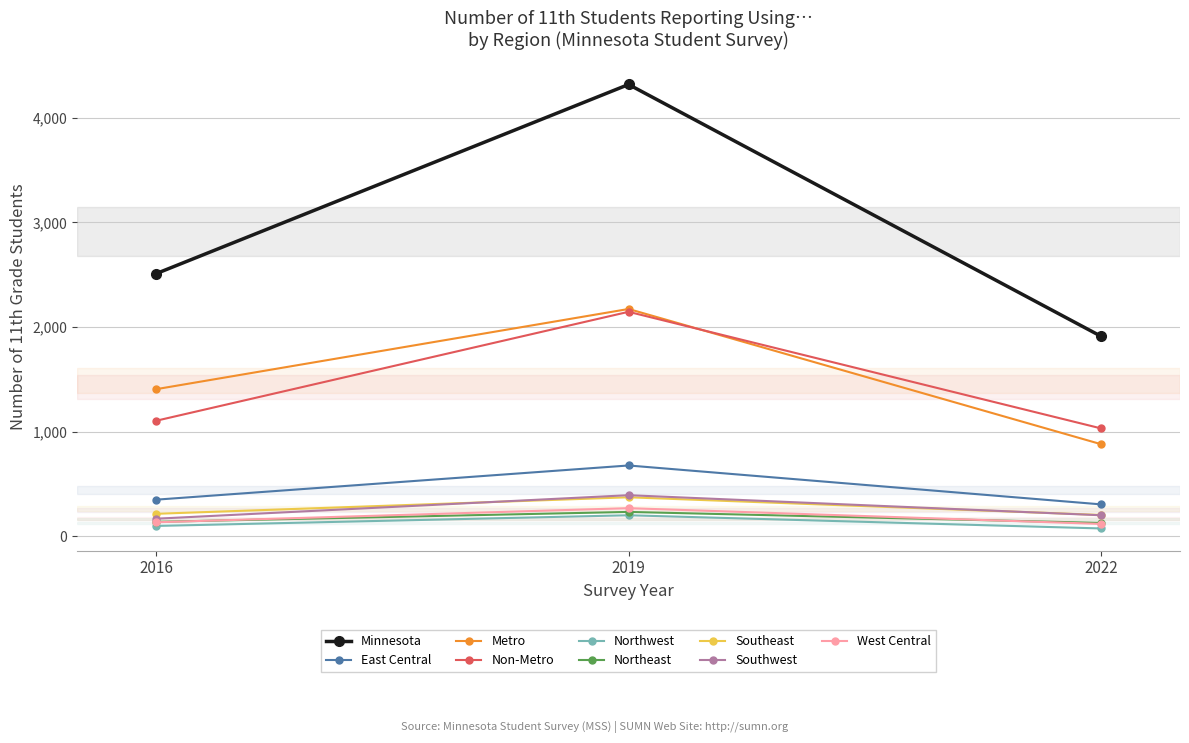

What is the maximum value for Minnesota?

4319